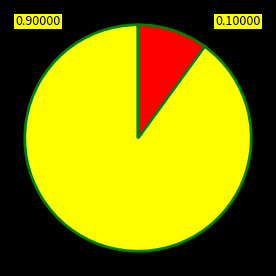

Is there any slice that represents more than half of the pie?

Yes